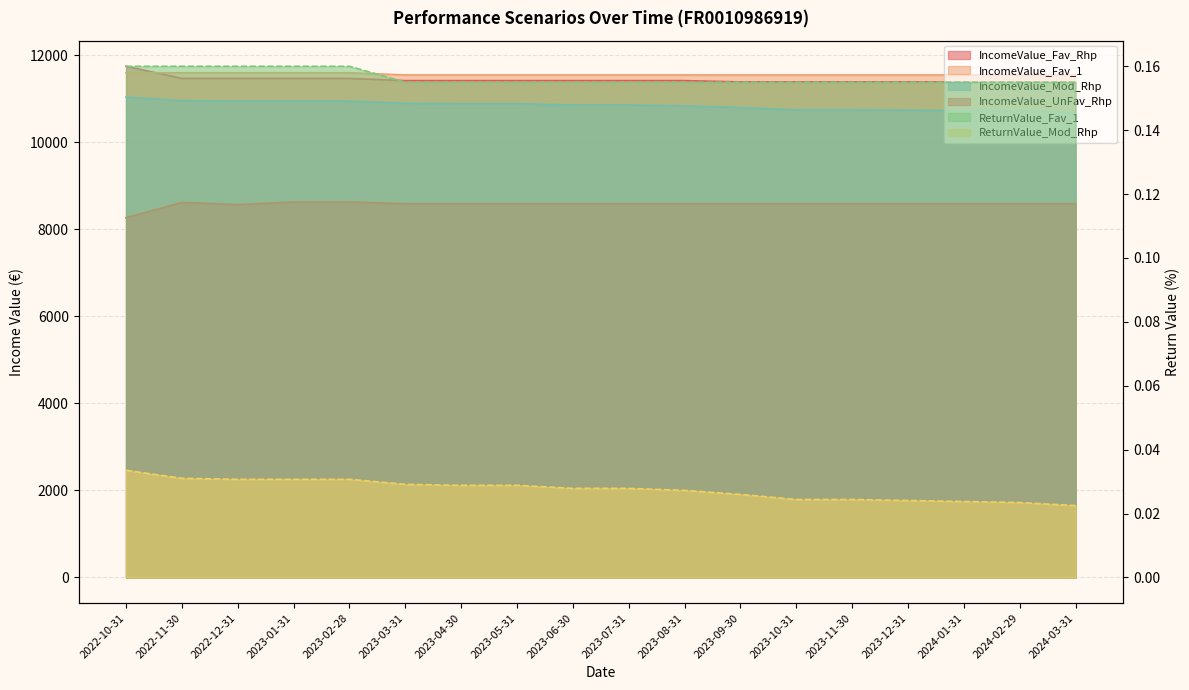

What is the label of the 2nd point from the left?

2022-11-30